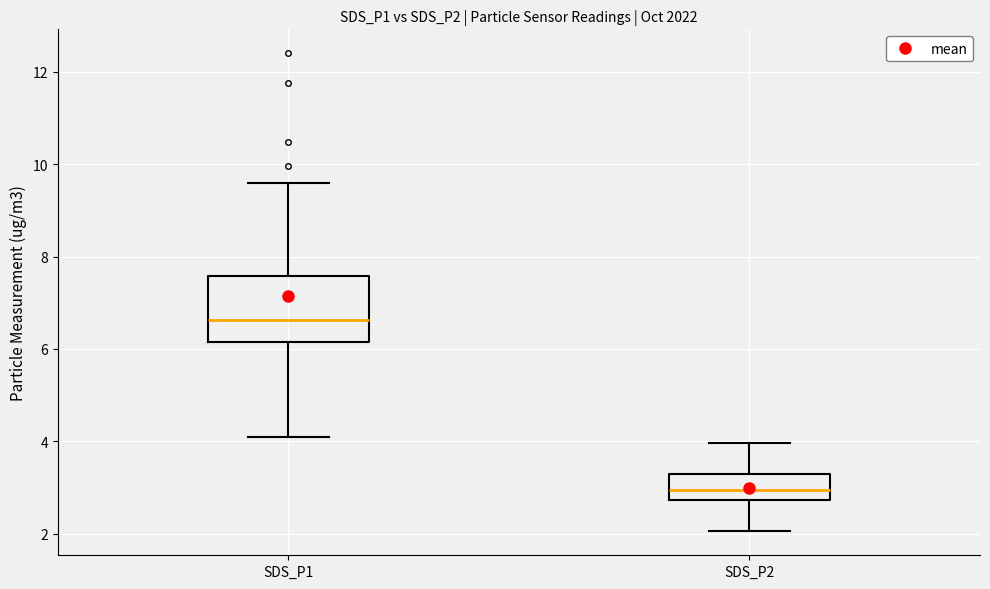

Reading left to right, transcribe this box plot: for each box, give where its median line is, the range the box spans, and where its two whiskers end, as read against the y-axis. The values are not printed on the chart, so give them approximately, as read against the axis.

SDS_P1: median 6.6, box 6.2 to 7.6, whiskers 4.2 to 9.6
SDS_P2: median 3.0, box 2.8 to 3.2, whiskers 2.0 to 4.0